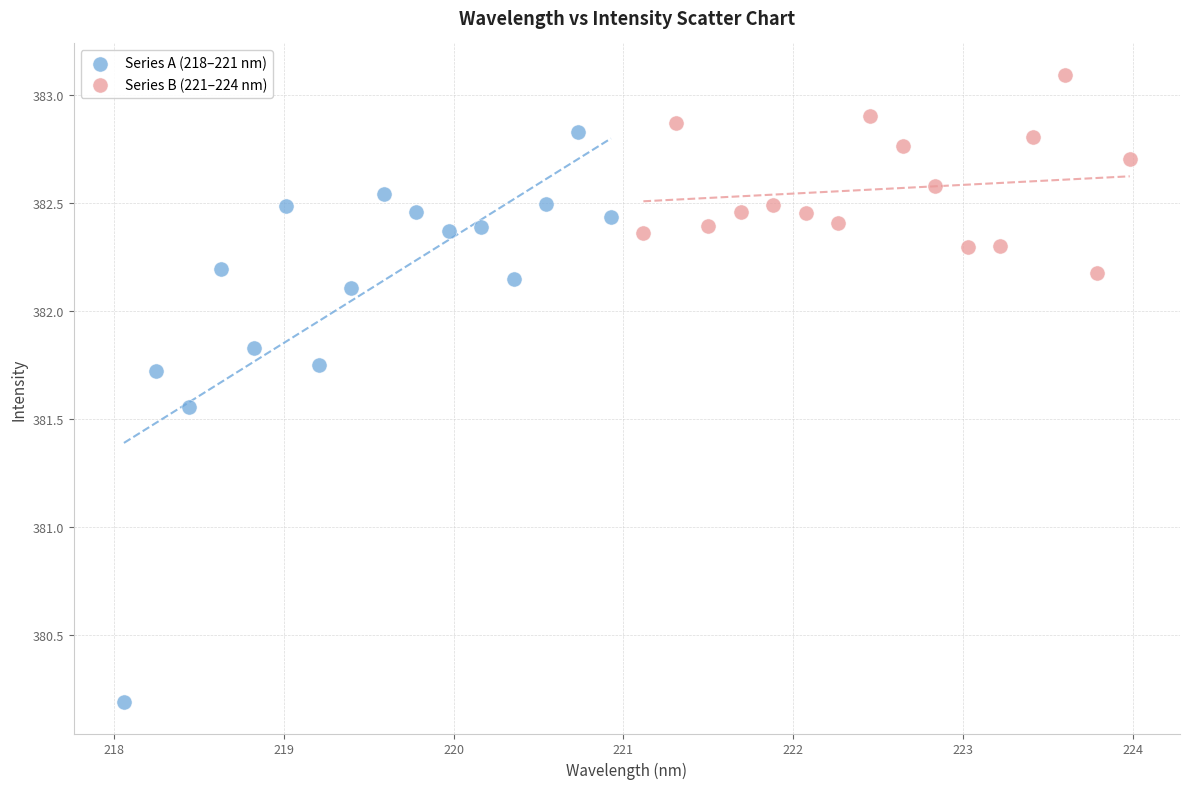

What are all the series names shown in the legend?

Series A (218–221 nm), Series B (221–224 nm)